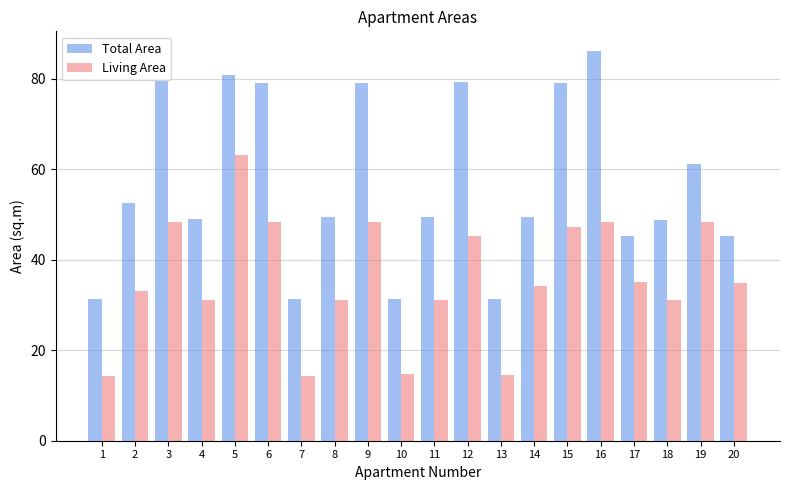

What is the maximum value for Living Area?

63.2